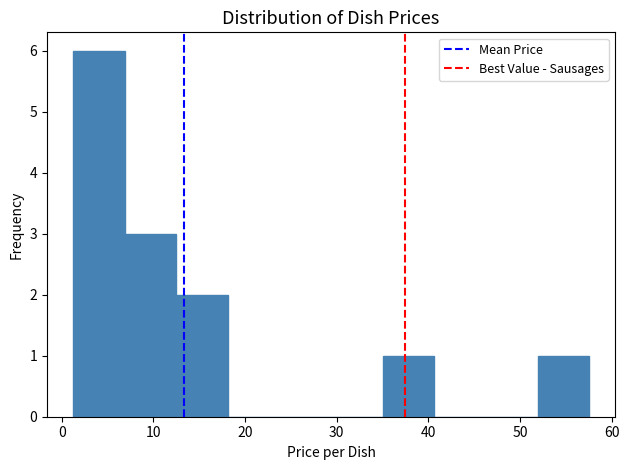

How tall is the bar that spans 1 to 7 on the x-axis? Neither the bar edges nor the heights are printed on the chart, so give them approximately, as read against the axes.

6